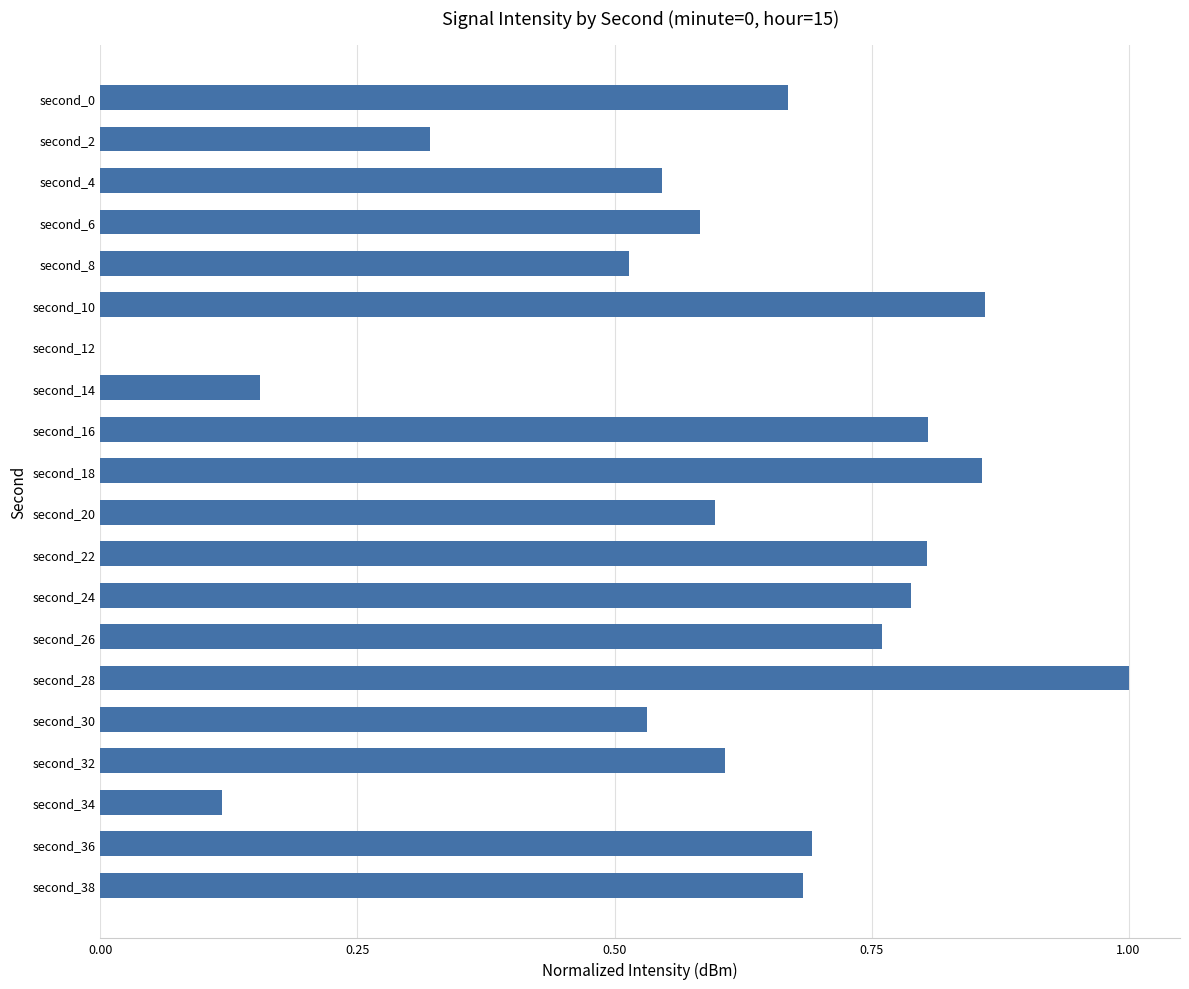

The value at second_10 is 1.1. True or false?

False